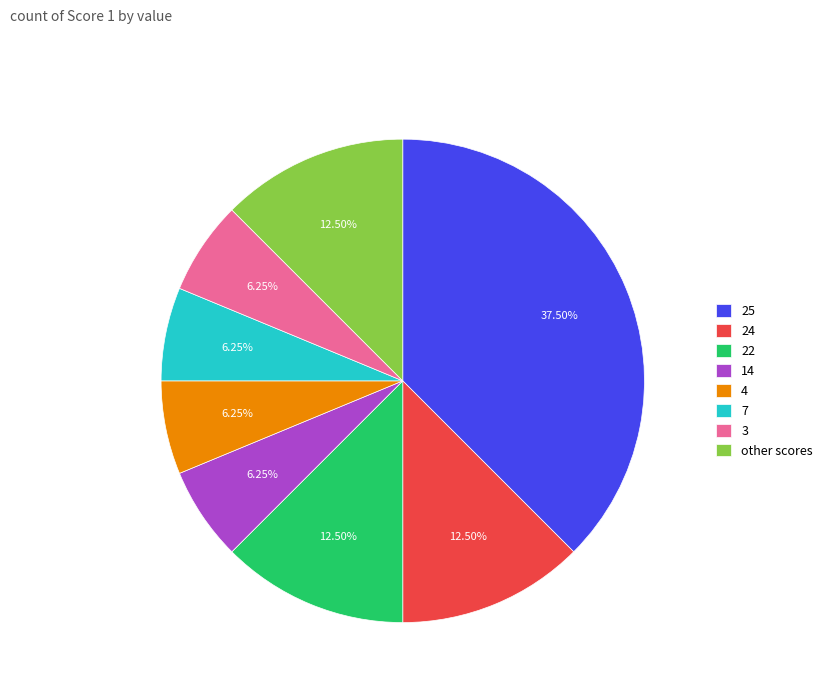

What is the largest slice in the pie chart?

25